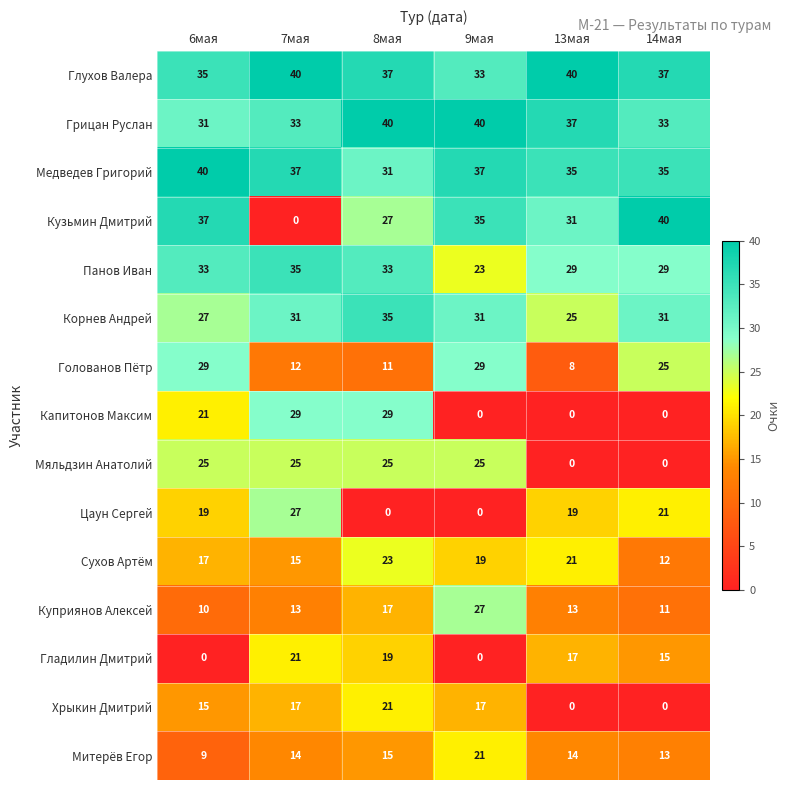

True or false: Панов Иван has a value of 22 at 6мая.

False